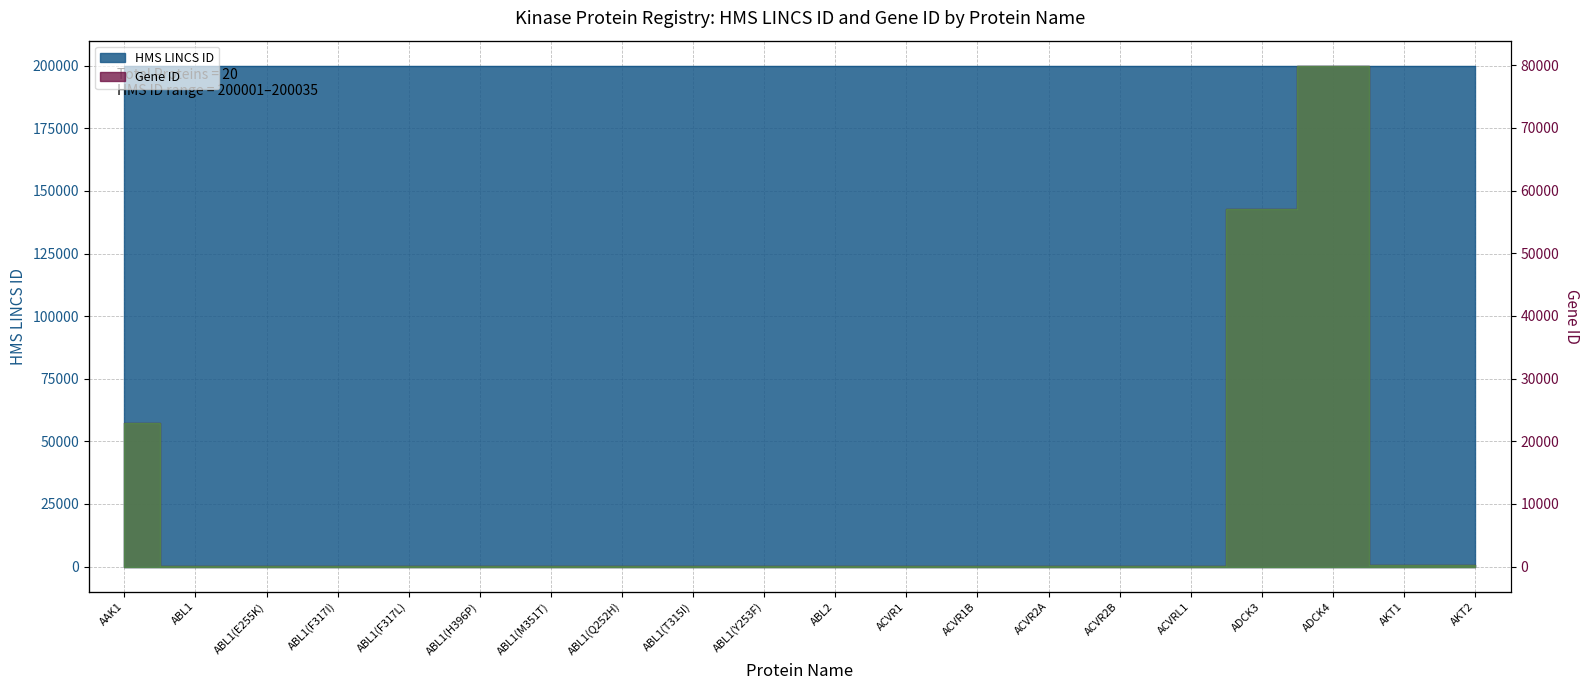

Reading left to right, what are all the values shown in this chart?

HMS LINCS ID: 200001	200002	200003	200005	200008	200011	200014	200016	200019	200022	200026	200027	200028	200029	200030	200031	200032	200033	200034	200035
Gene ID: 22848	25	25	25	25	25	25	25	25	25	27	90	91	92	93	94	56997	79934	207	208